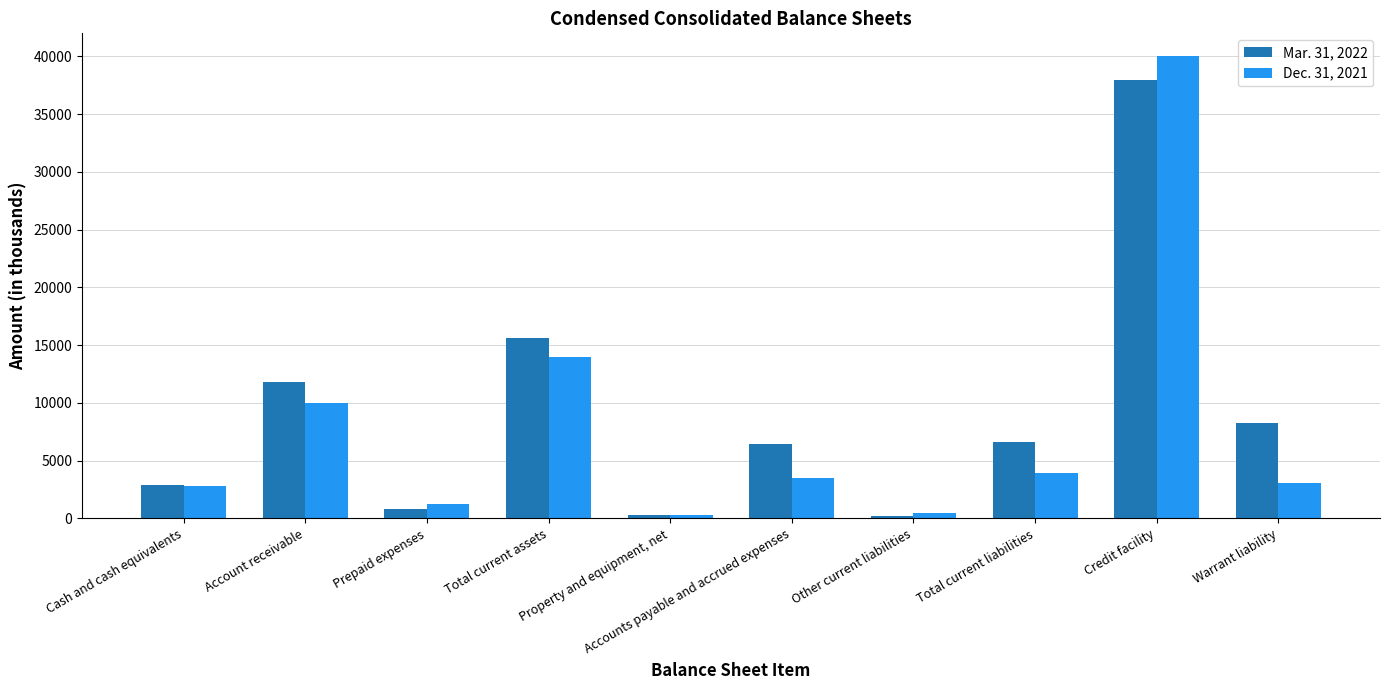

Count the number of categories in the chart.

10